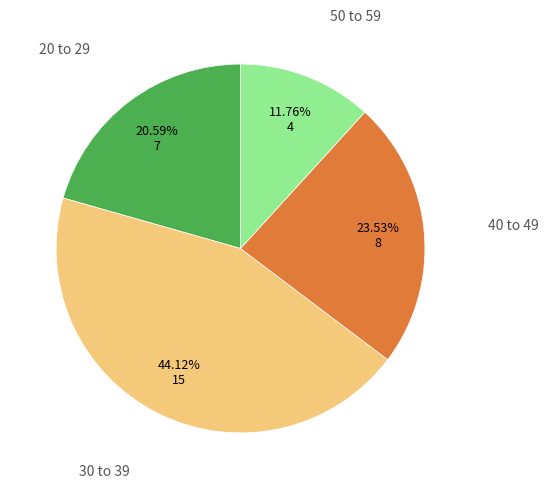

Between 50 to 59 and 40 to 49, which is larger?

40 to 49